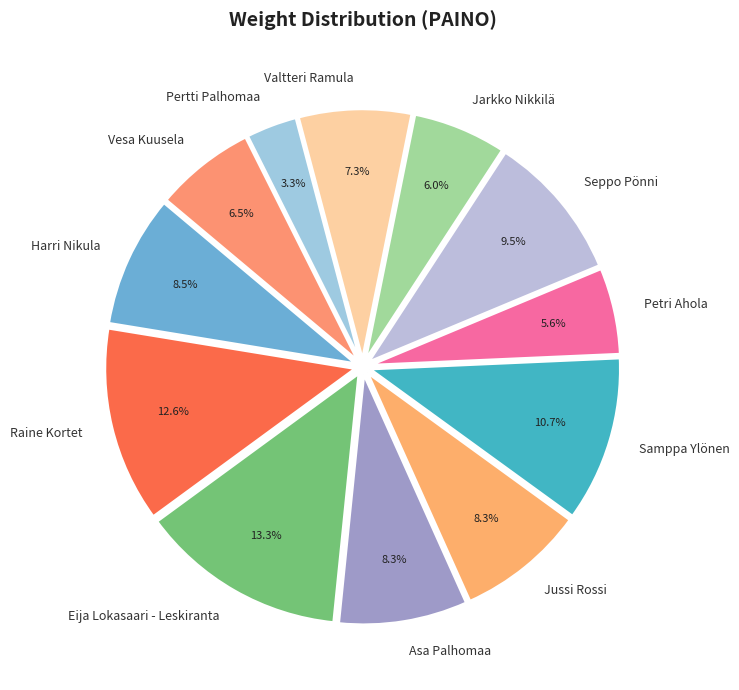

To the nearest percent, what is the difference between the largest and smallest slice percentages?

10%